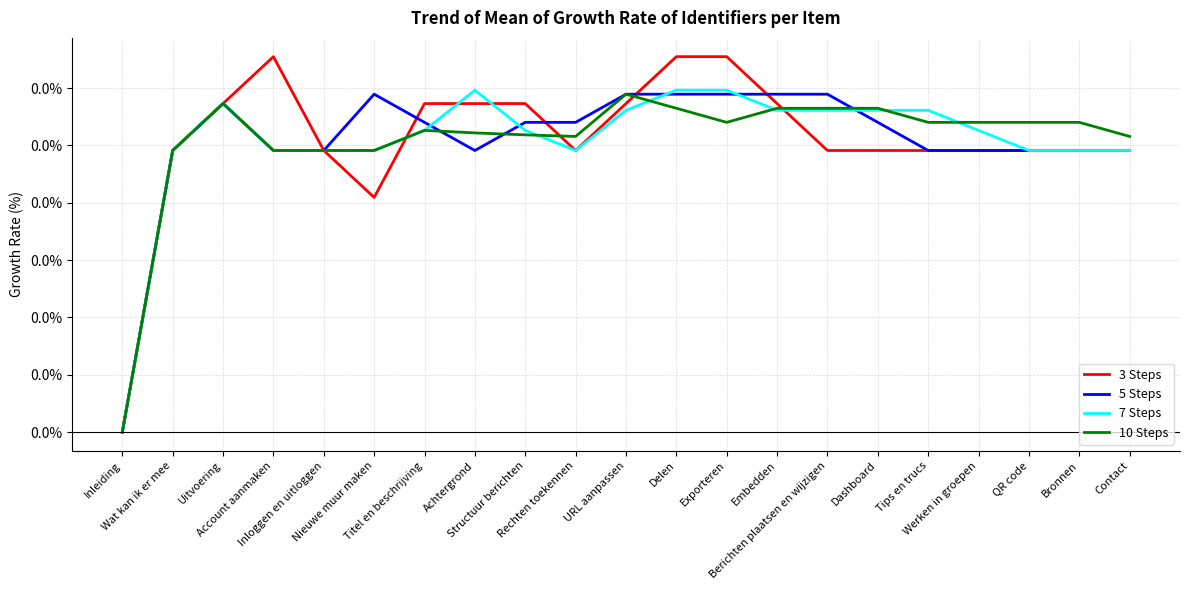

Is it true that 7 Steps equals 0.0 at Inloggen en uitloggen?

True